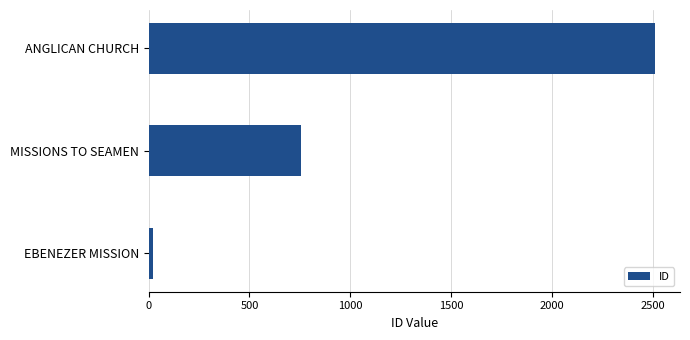

Reading top to bottom, list all the values displayed in this chart.

2510	756	22